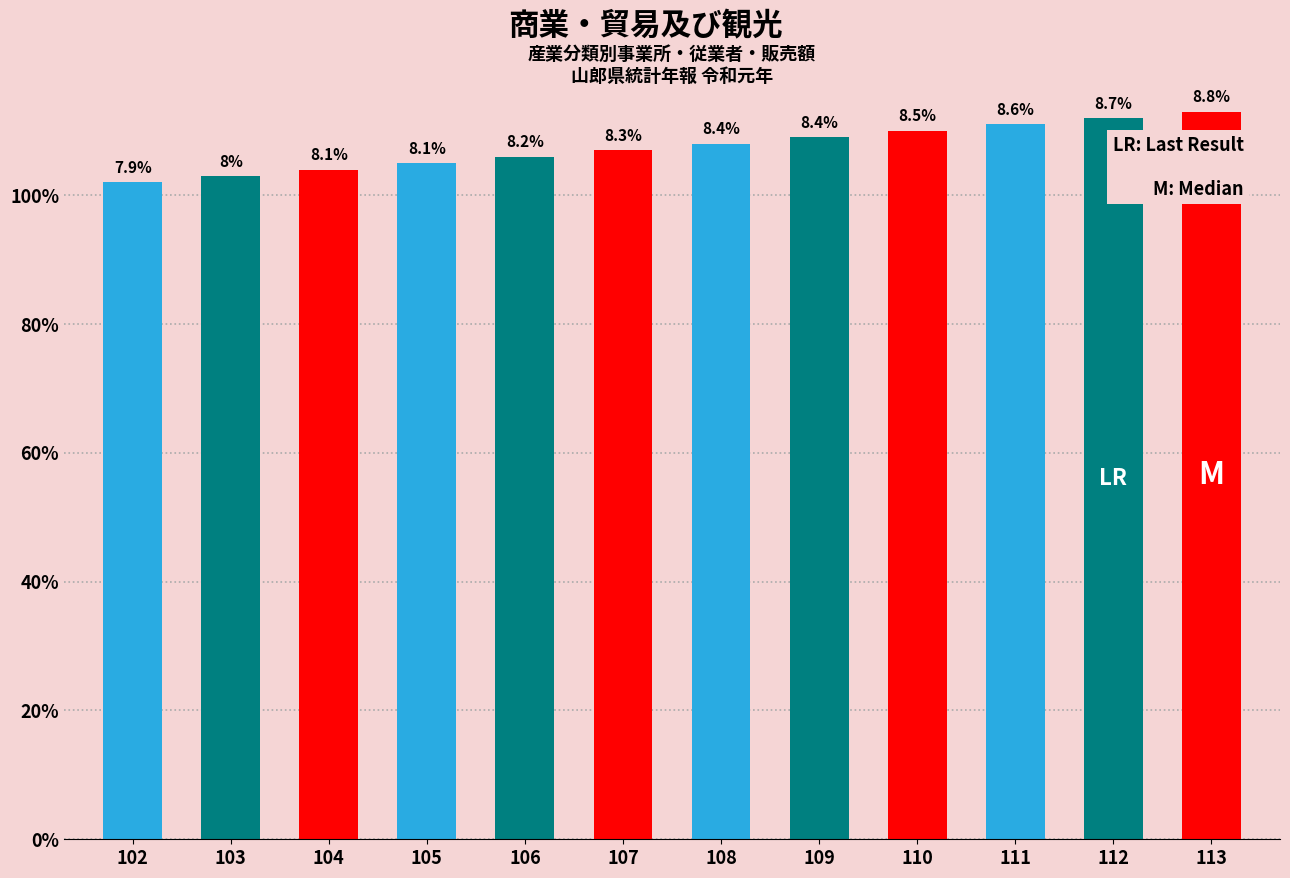

List the labels in order of value, largest first.

113, 112, 111, 110, 109, 108, 107, 106, 105, 104, 103, 102